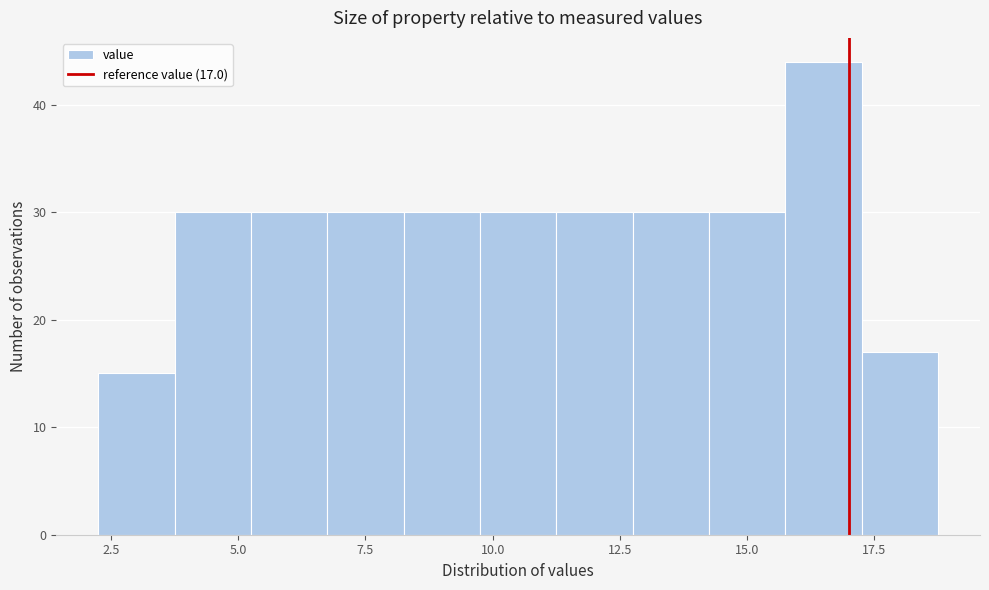

Read against the x-axis, roughly where is the centre of the tallest bar?

16.5